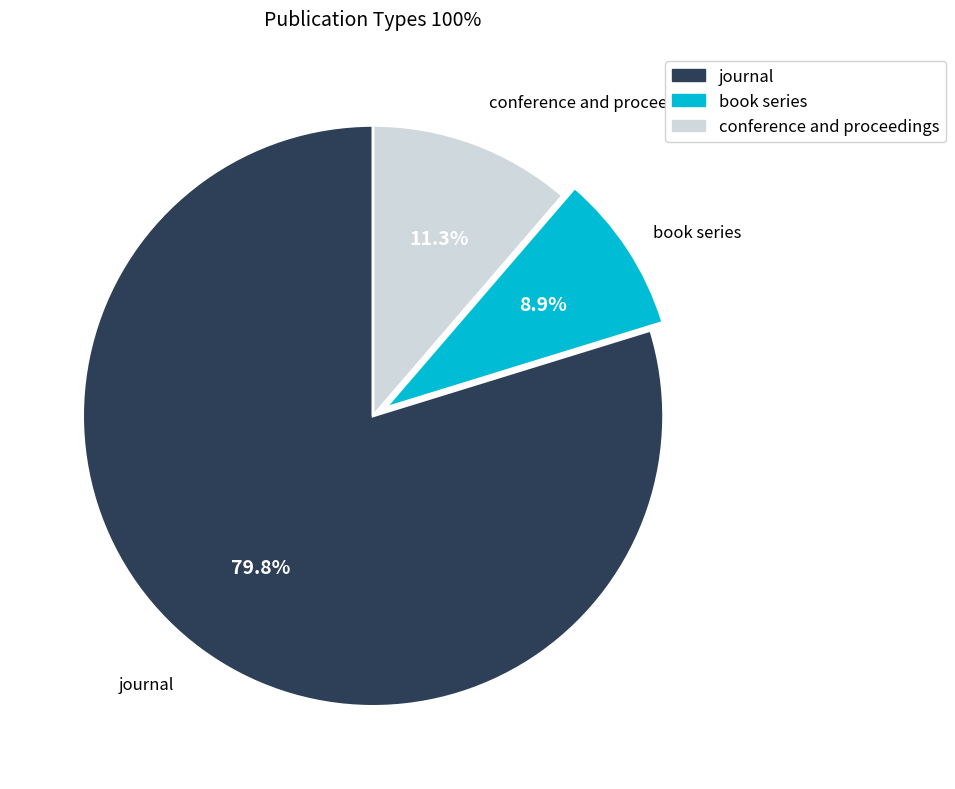

What is the smallest slice in the pie chart?

book series